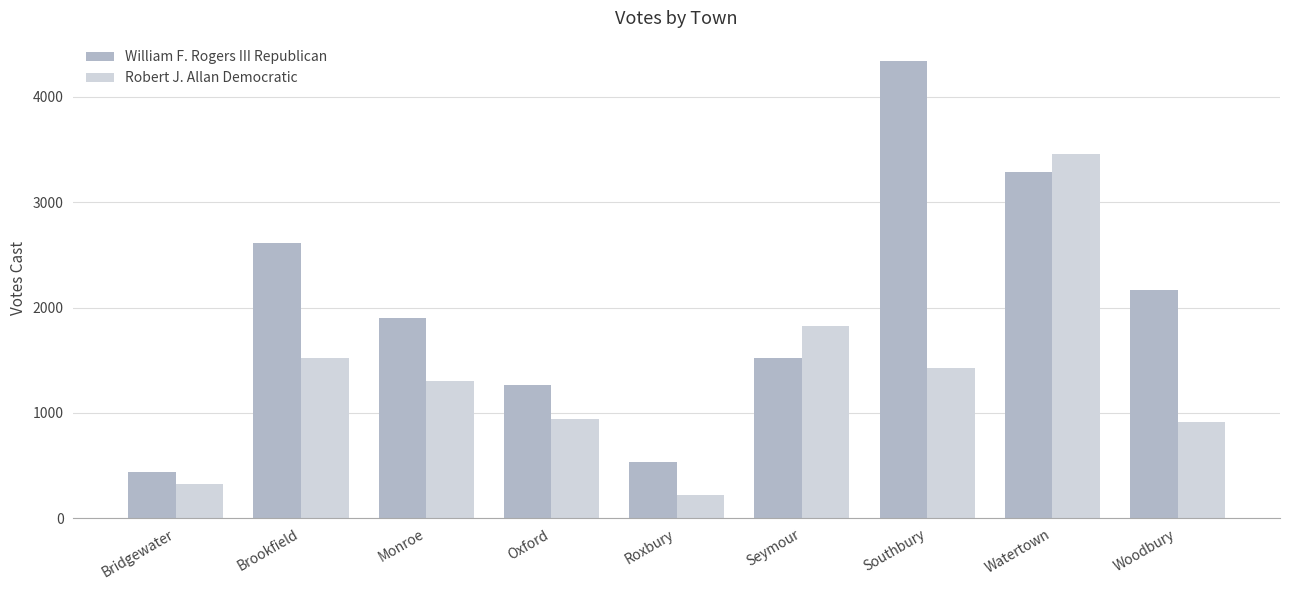

How many groups of bars are there?

9